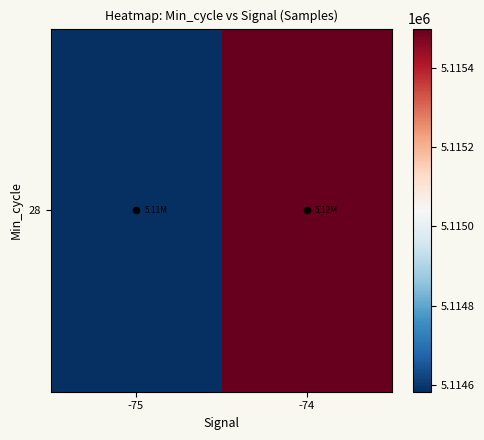

How many distinct data groups are displayed?

1